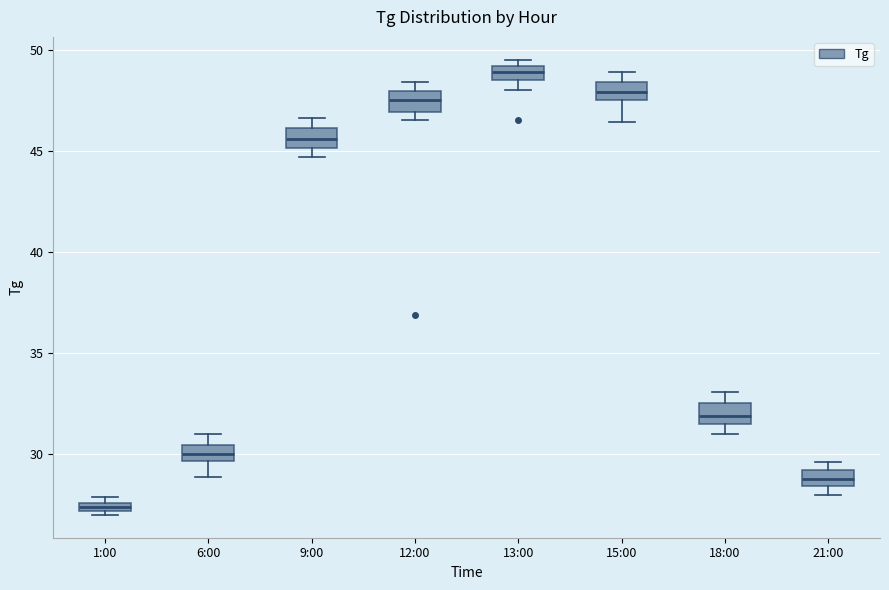

Which box has the highest median line?

13:00